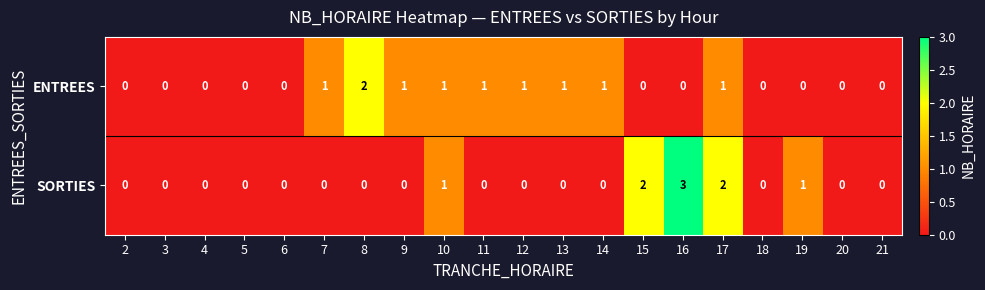

List the series in order of their peak value, highest first.

SORTIES, ENTREES